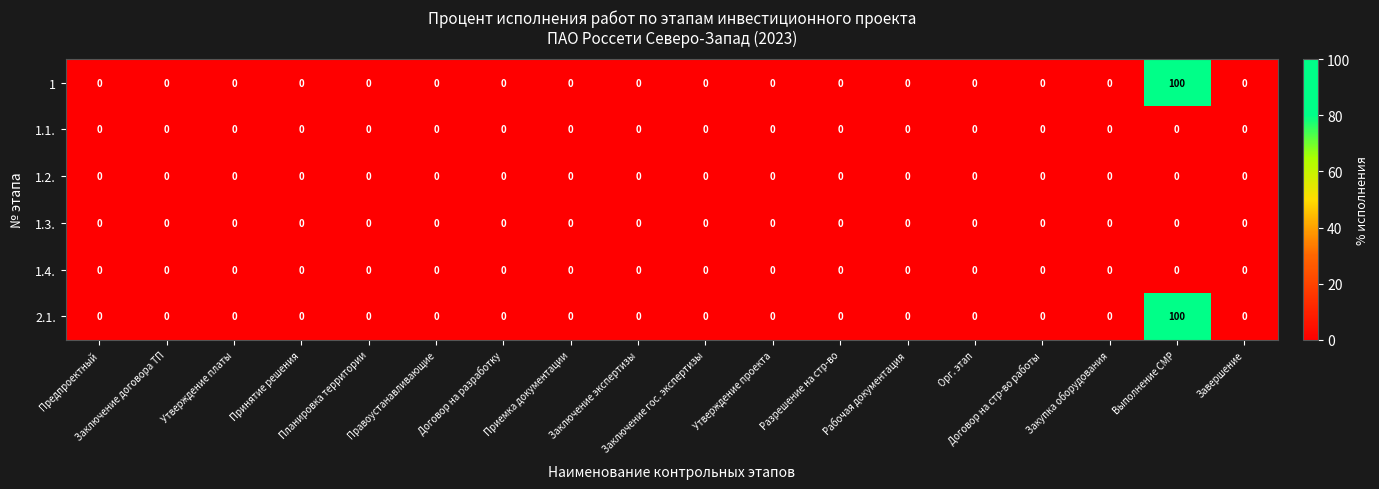

What is the difference between the maximum and minimum values in the 1 series?

100